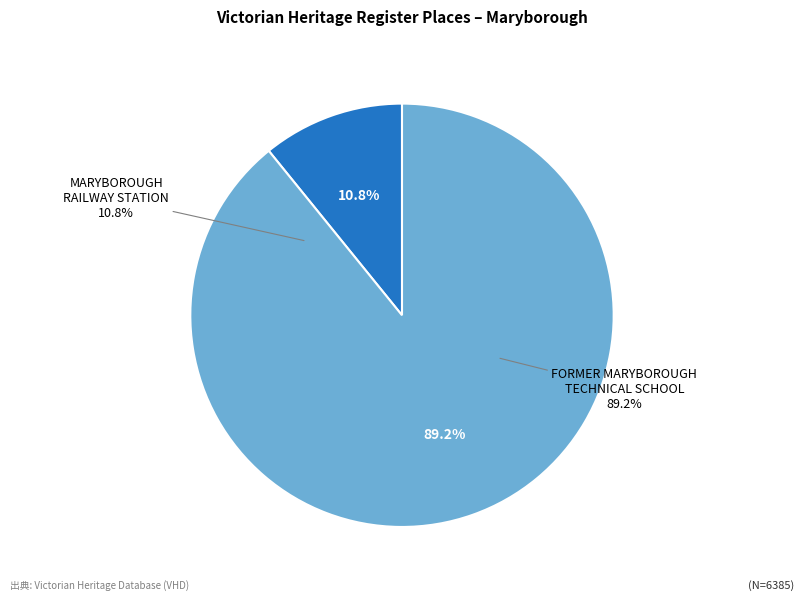

To the nearest percent, what portion does MARYBOROUGH RAILWAY STATION represent?

11%